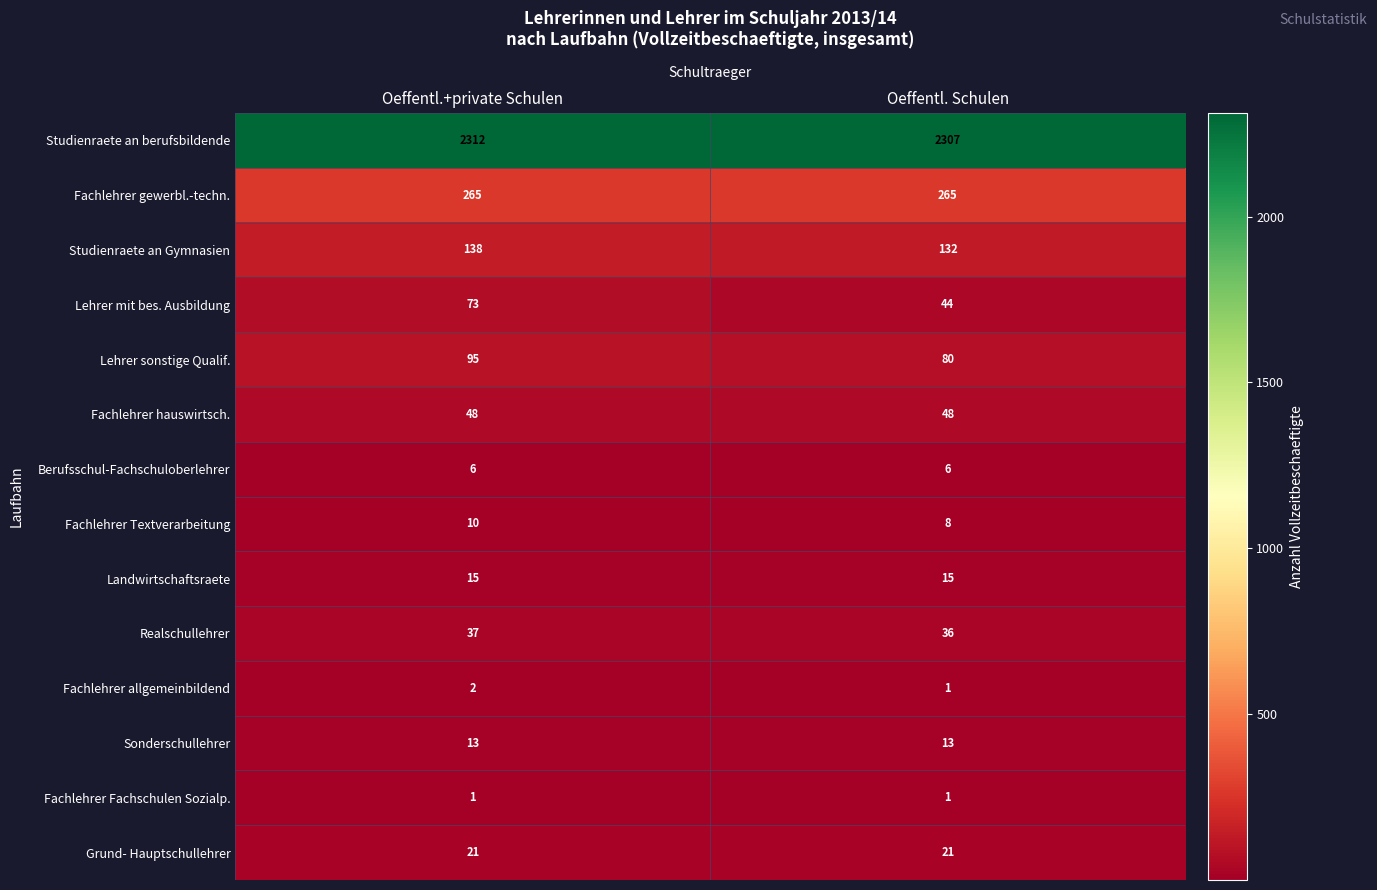

How many categories are shown in the chart?

2